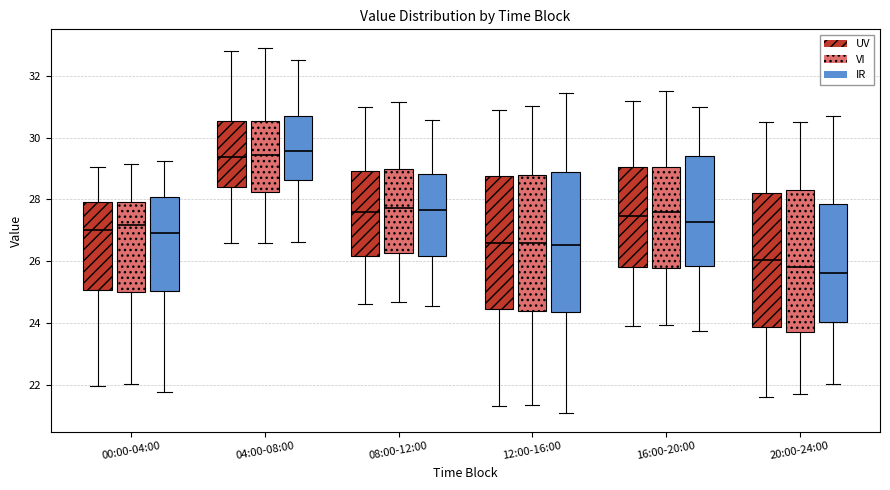

Reading left to right, read every box against the y-axis: the position of its median line, the range the box covers, and the ends of its whiskers. The values are not printed on the chart, so give them approximately, as read against the axis.

00:00-04:00 (UV): median 27.0, box 25.0 to 28.0, whiskers 22.0 to 29.0
00:00-04:00 (VI): median 27.2, box 25.0 to 28.0, whiskers 22.0 to 29.2
00:00-04:00 (IR): median 27.0, box 25.0 to 28.0, whiskers 21.8 to 29.2
04:00-08:00 (UV): median 29.4, box 28.4 to 30.6, whiskers 26.6 to 32.8
04:00-08:00 (VI): median 29.4, box 28.2 to 30.6, whiskers 26.6 to 33.0
04:00-08:00 (IR): median 29.6, box 28.6 to 30.6, whiskers 26.6 to 32.6
08:00-12:00 (UV): median 27.6, box 26.2 to 29.0, whiskers 24.6 to 31.0
08:00-12:00 (VI): median 27.8, box 26.2 to 29.0, whiskers 24.6 to 31.2
08:00-12:00 (IR): median 27.6, box 26.2 to 28.8, whiskers 24.6 to 30.6
12:00-16:00 (UV): median 26.6, box 24.4 to 28.8, whiskers 21.4 to 31.0
12:00-16:00 (VI): median 26.6, box 24.4 to 28.8, whiskers 21.4 to 31.0
12:00-16:00 (IR): median 26.6, box 24.4 to 28.8, whiskers 21.0 to 31.4
16:00-20:00 (UV): median 27.4, box 25.8 to 29.0, whiskers 24.0 to 31.2
16:00-20:00 (VI): median 27.6, box 25.8 to 29.0, whiskers 24.0 to 31.6
16:00-20:00 (IR): median 27.2, box 25.8 to 29.4, whiskers 23.8 to 31.0
20:00-24:00 (UV): median 26.0, box 23.8 to 28.2, whiskers 21.6 to 30.6
20:00-24:00 (VI): median 25.8, box 23.6 to 28.2, whiskers 21.6 to 30.6
20:00-24:00 (IR): median 25.6, box 24.0 to 27.8, whiskers 22.0 to 30.6